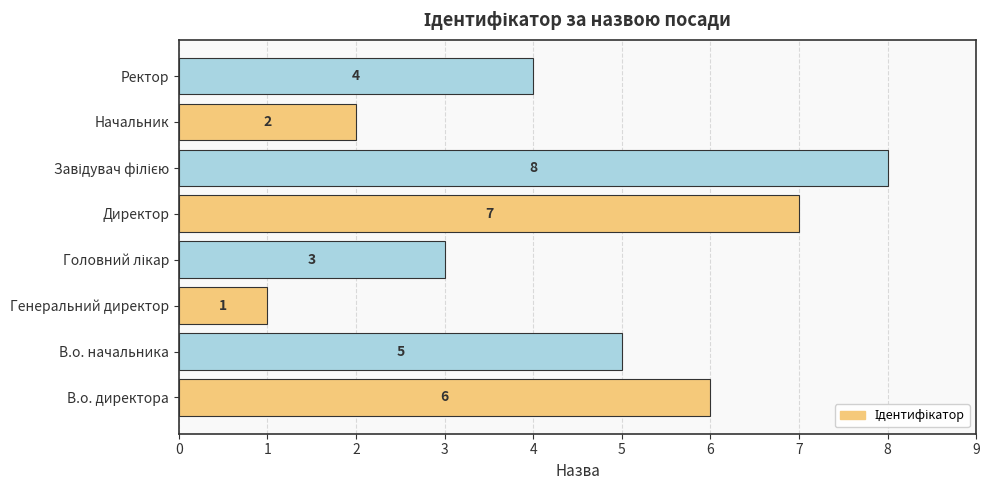

How many values are between 3 and 7?

5